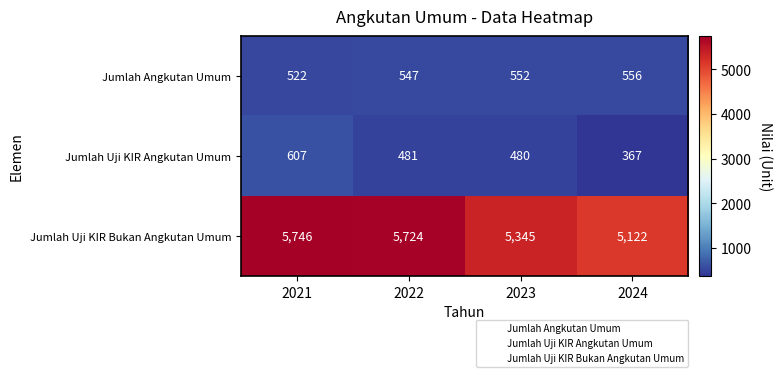

What is the maximum value shown in the chart?

5746